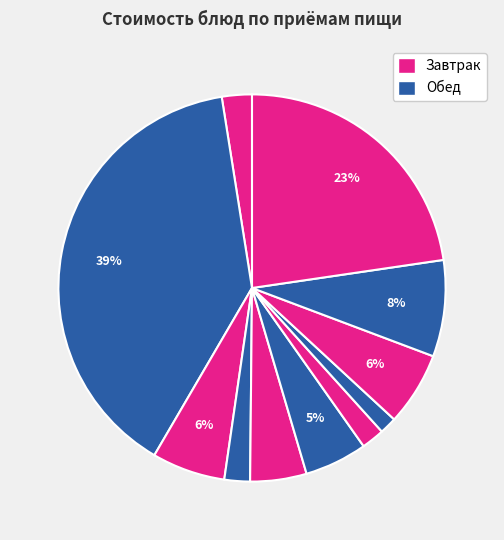

How many segments does this pie chart have?

11